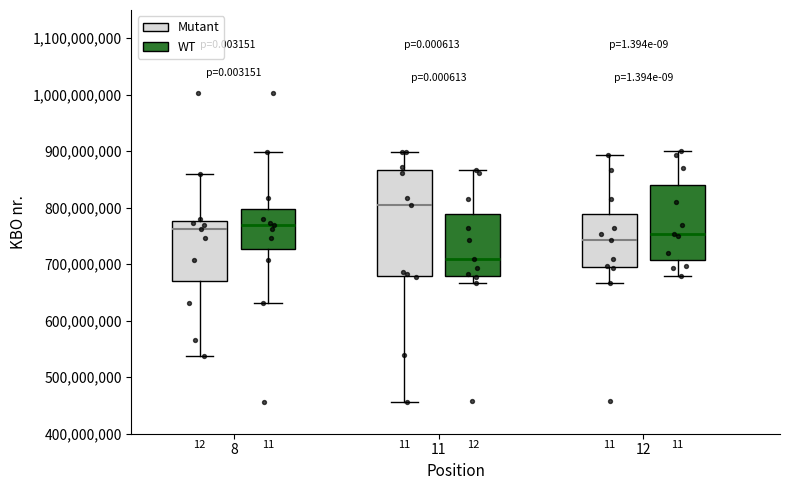

Where does the lower whisker of the box for 11 (Mutant) end on the y-axis? The values are not printed on the chart, so give them approximately, as read against the axis.

460000000